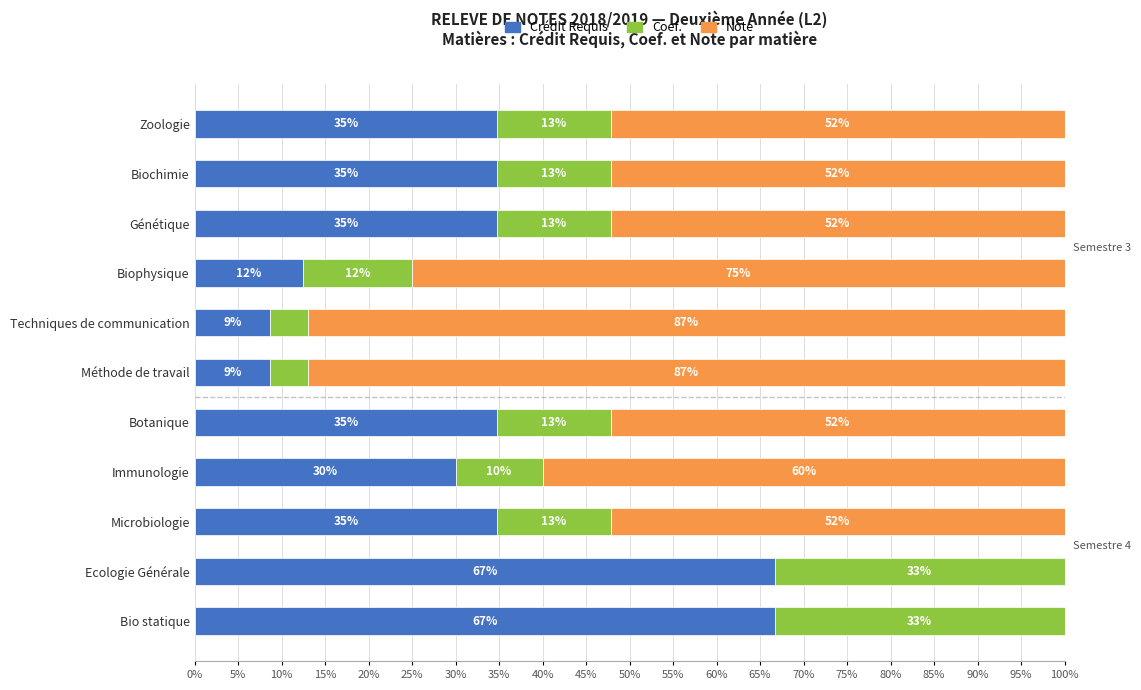

The value of Crédit Requis at Zoologie is 34.8. True or false?

True